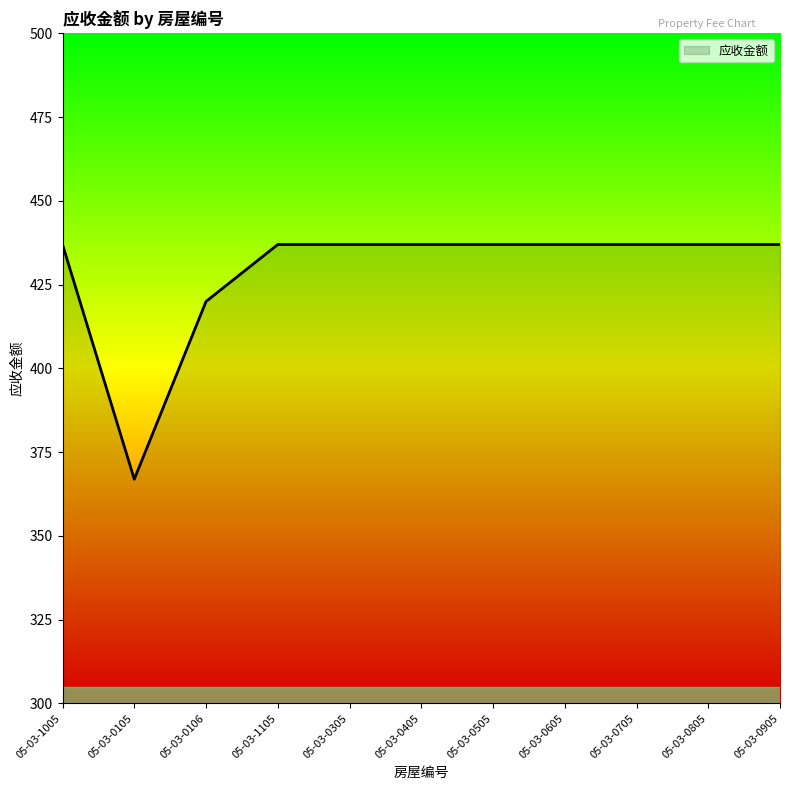

Is it true that the value at 05-03-0405 is 701.0?

False